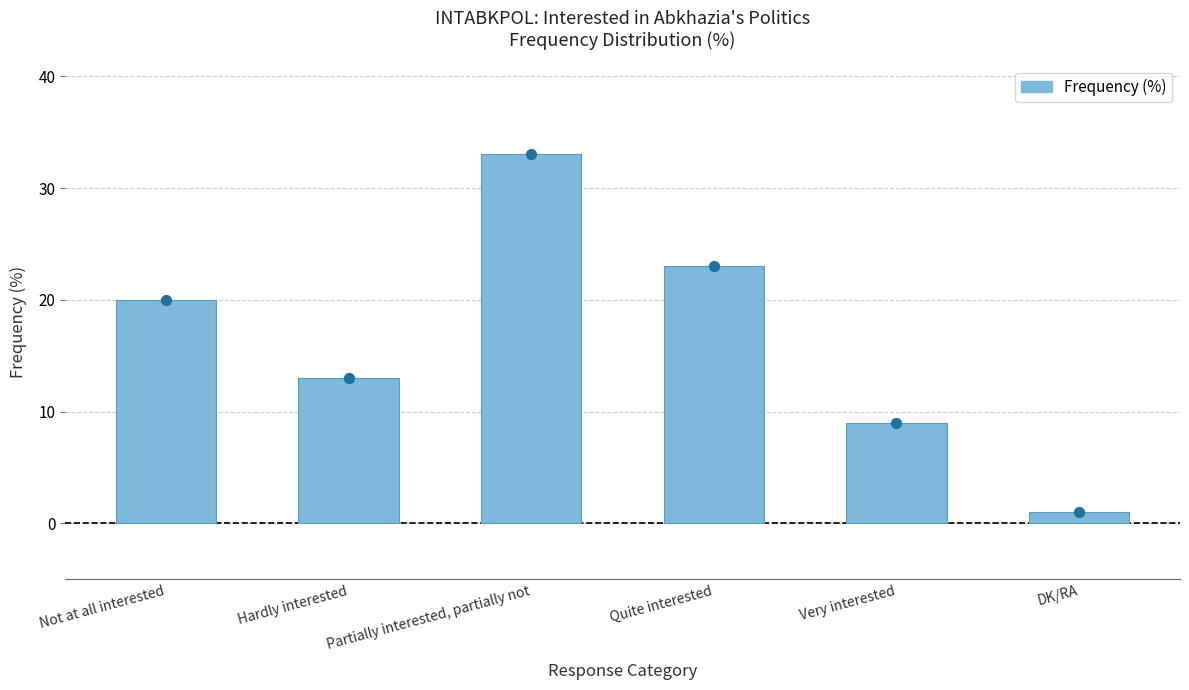

Between Partially interested, partially not and DK/RA, which is larger?

Partially interested, partially not